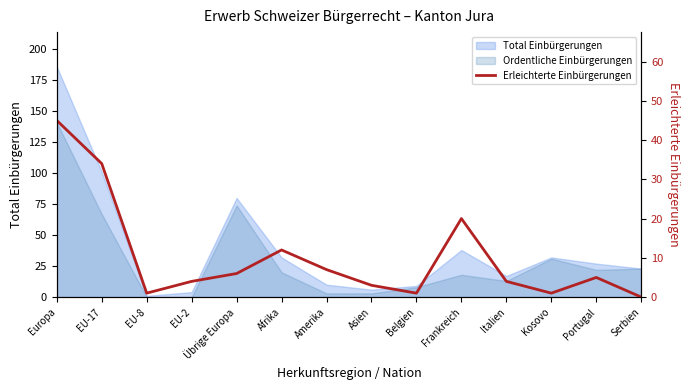

Reading left to right, what are all the values shown in this chart?

45	34	1	4	6	12	7	3	1	20	4	1	5	0